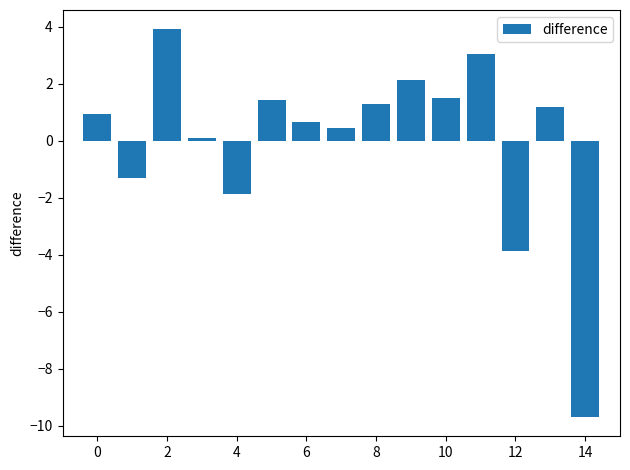

Reading left to right, what are all the values shown in this chart?

1.0	-1.3	3.9	0.1	-1.9	1.4	0.7	0.5	1.3	2.1	1.5	3.0	-3.9	1.2	-9.7